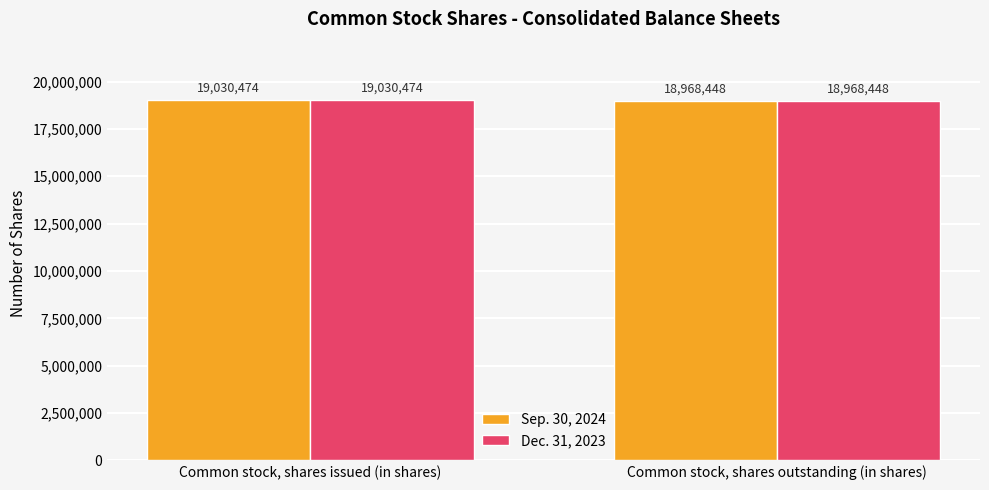

What is the maximum value shown in the chart?

19030474